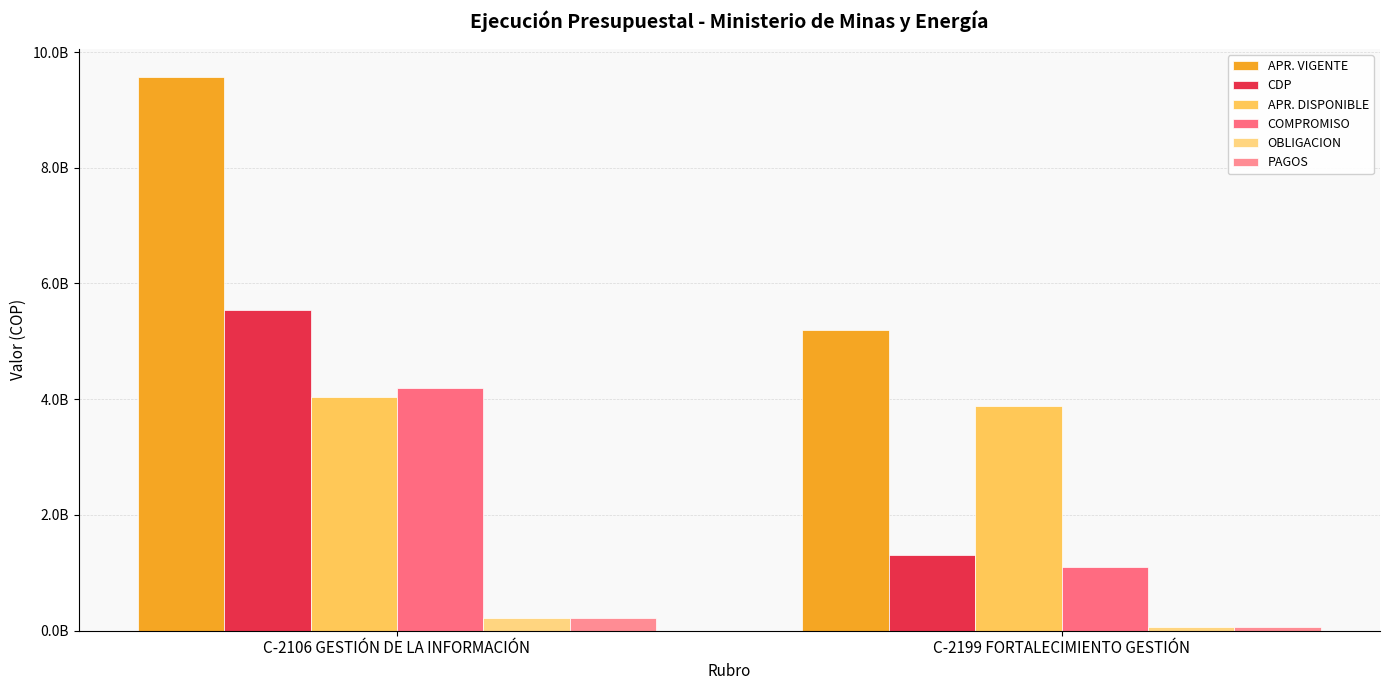

At which category does the chart reach its minimum across all series?

C-2199 FORTALECIMIENTO GESTIÓN